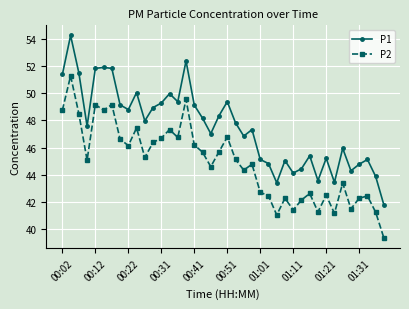

At how many categories does at least one series exceed 40?

40